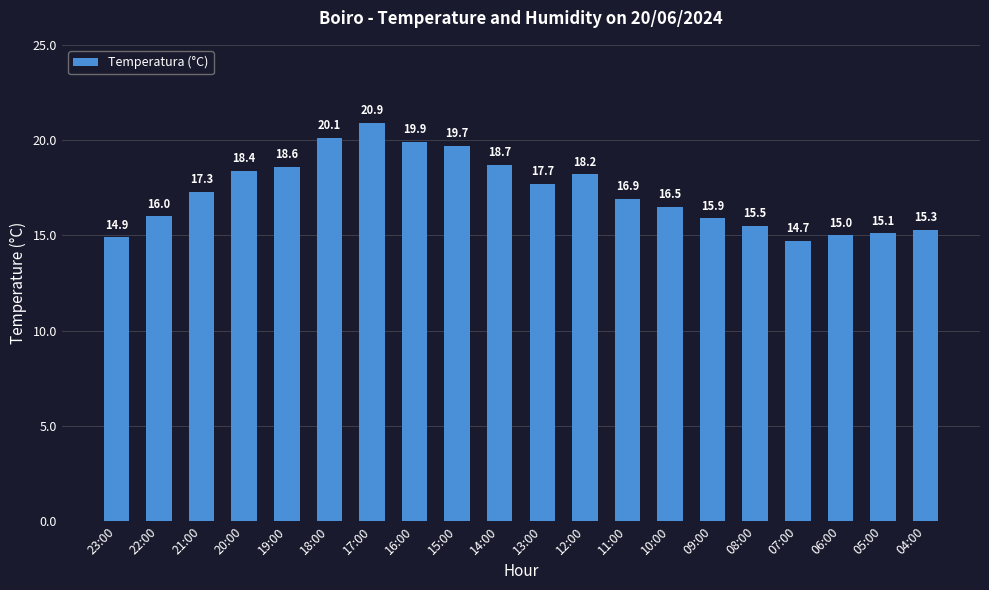

What is the change in value from 17:00 to 06:00?

-5.9